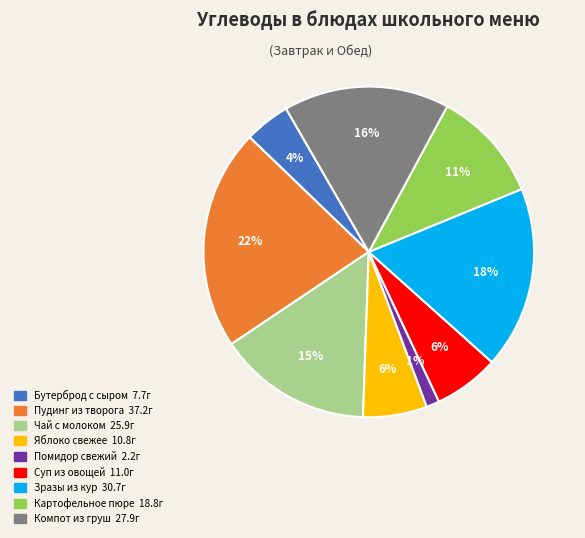

To the nearest percent, what is the average slice percentage?

11%